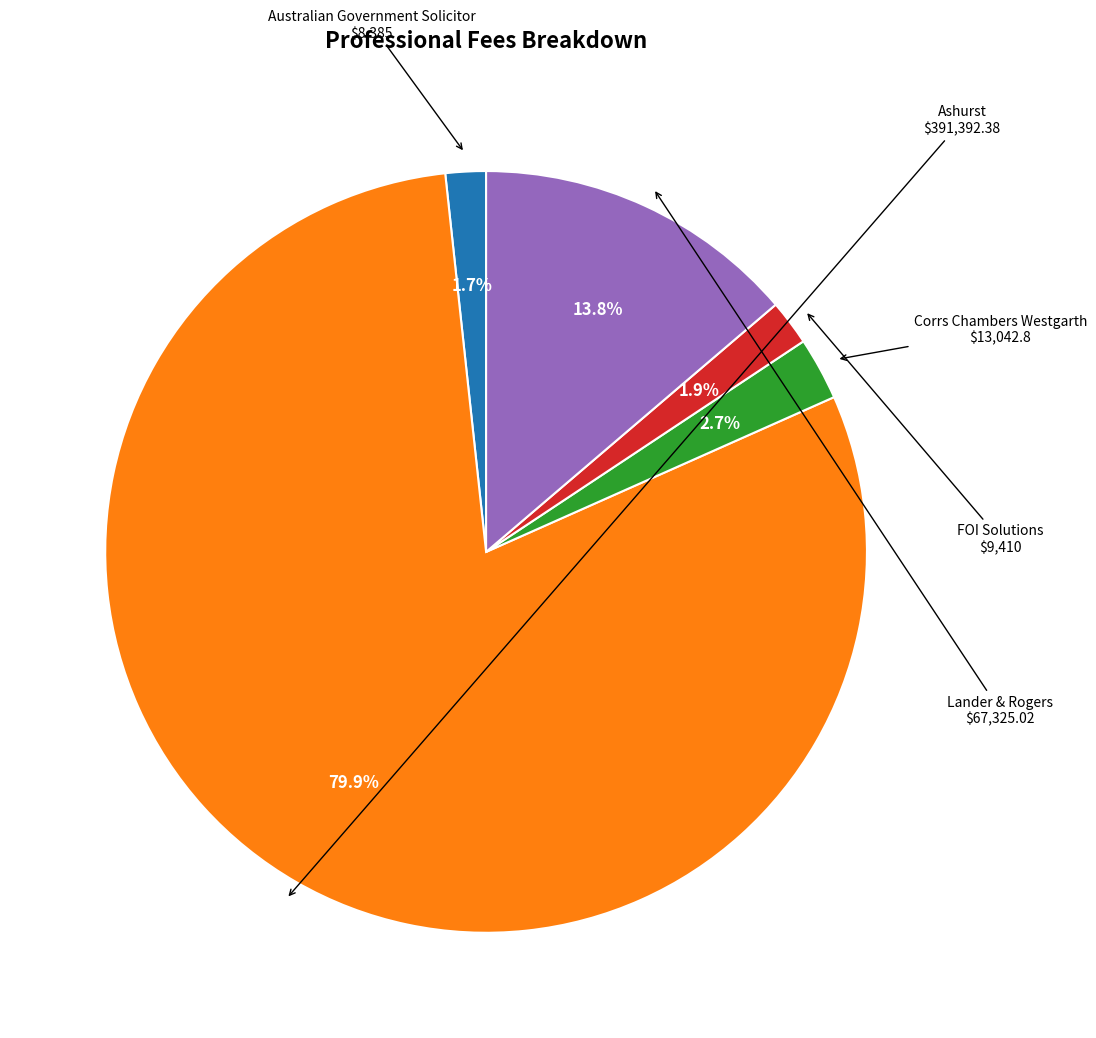

Is there any slice that represents more than half of the pie?

Yes